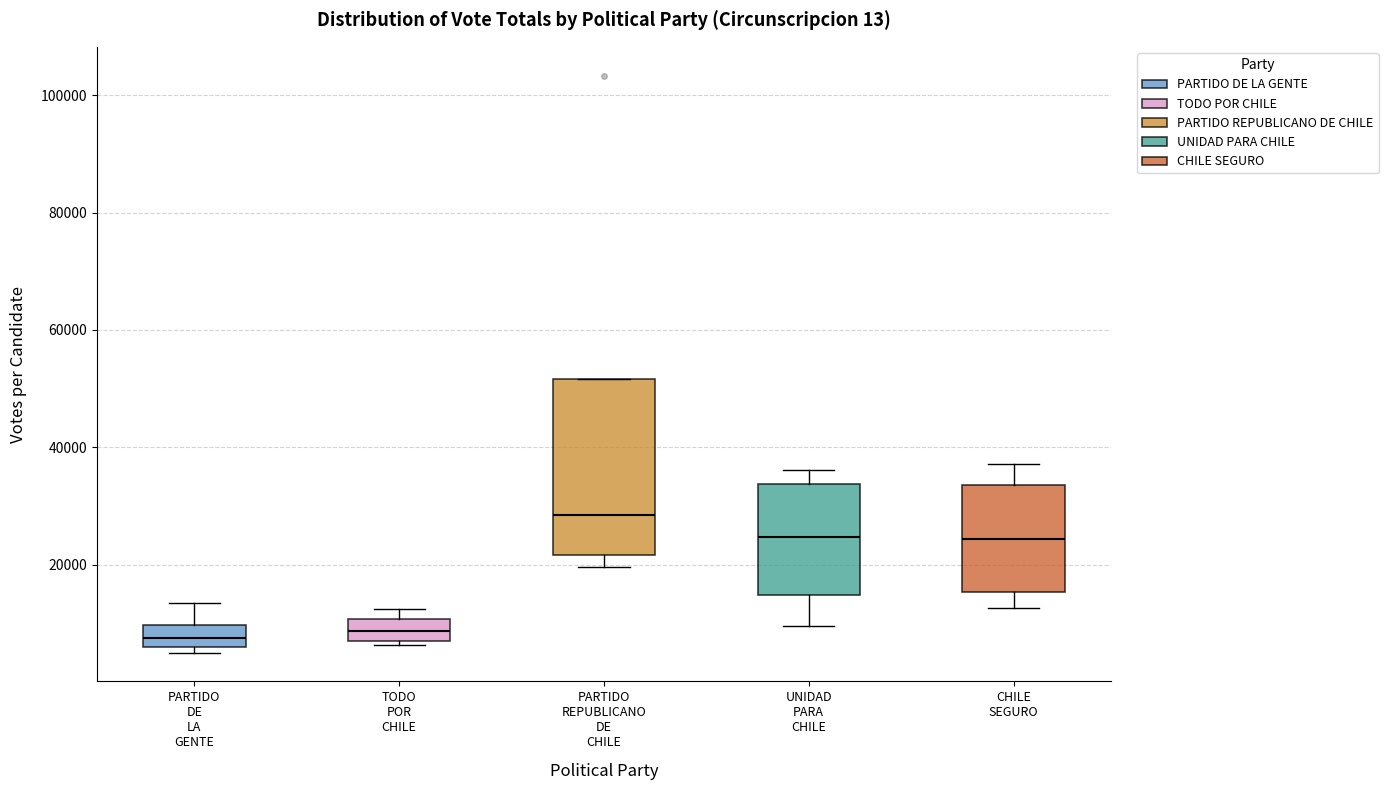

Reading left to right, read every box against the y-axis: the position of its median line, the range the box covers, and the ends of its whiskers. The values are not printed on the chart, so give them approximately, as read against the axis.

PARTIDO DE LA GENTE: median 8000, box 6000 to 10000, whiskers 6000 (just below the box's lower edge) to 14000
TODO POR CHILE: median 8000 (inside the box), box 8000 to 10000, whiskers 6000 to 12000
PARTIDO REPUBLICANO DE CHILE: median 28000, box 22000 to 52000, whiskers 20000 to 52000
UNIDAD PARA CHILE: median 24000, box 14000 to 34000, whiskers 10000 to 36000
CHILE SEGURO: median 24000, box 16000 to 34000, whiskers 12000 to 38000